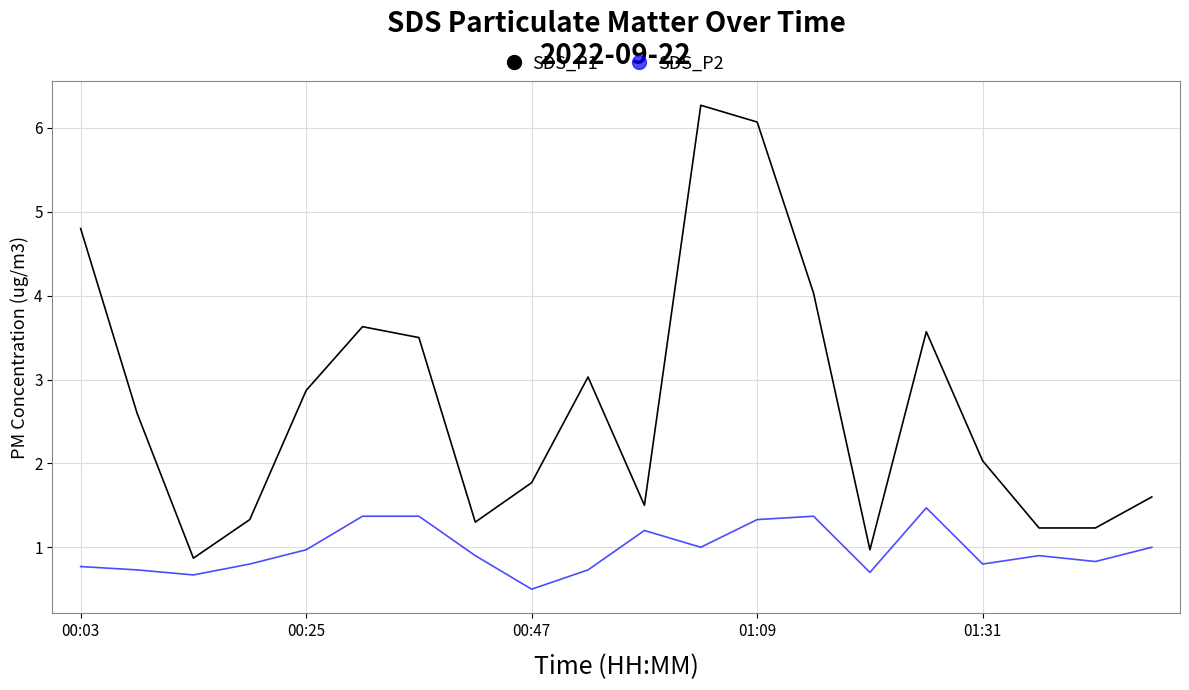

What is the difference between the maximum and minimum values in the SDS_P1 series?

5.4